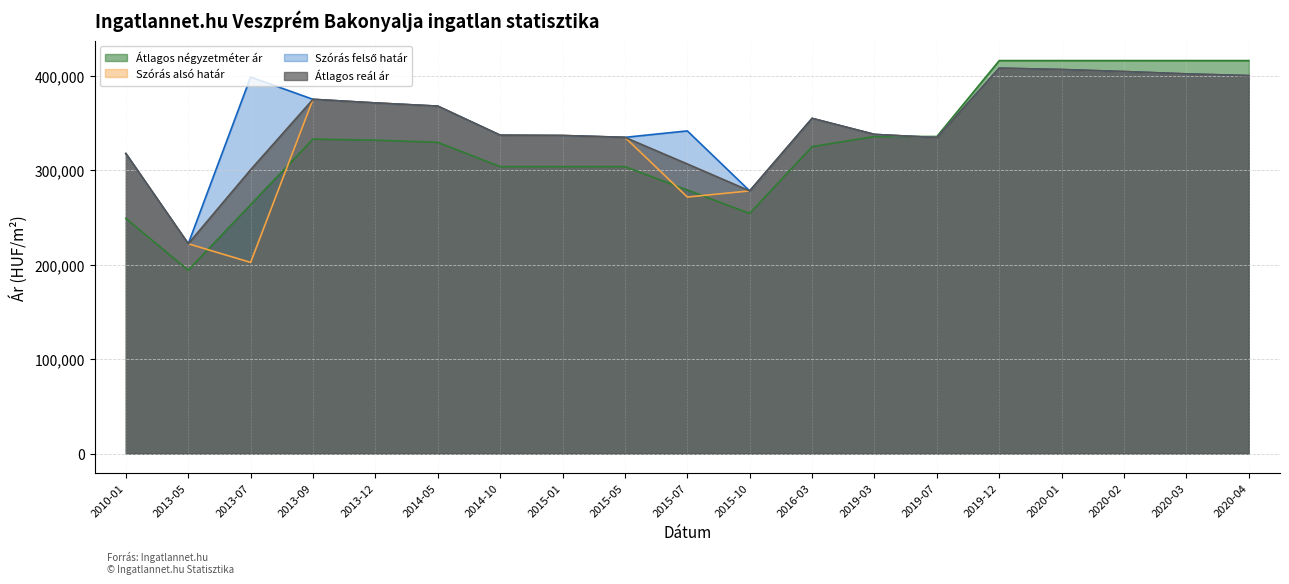

True or false: Szórás felső határ has a value of 341644 at 2015-07.

True